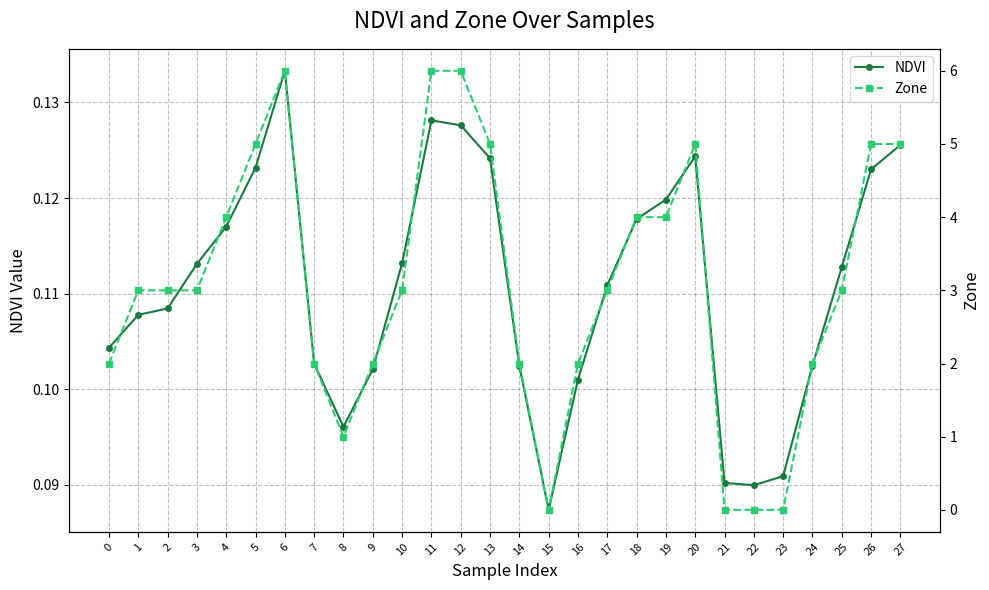

List the series in order of their peak value, lowest first.

NDVI, Zone